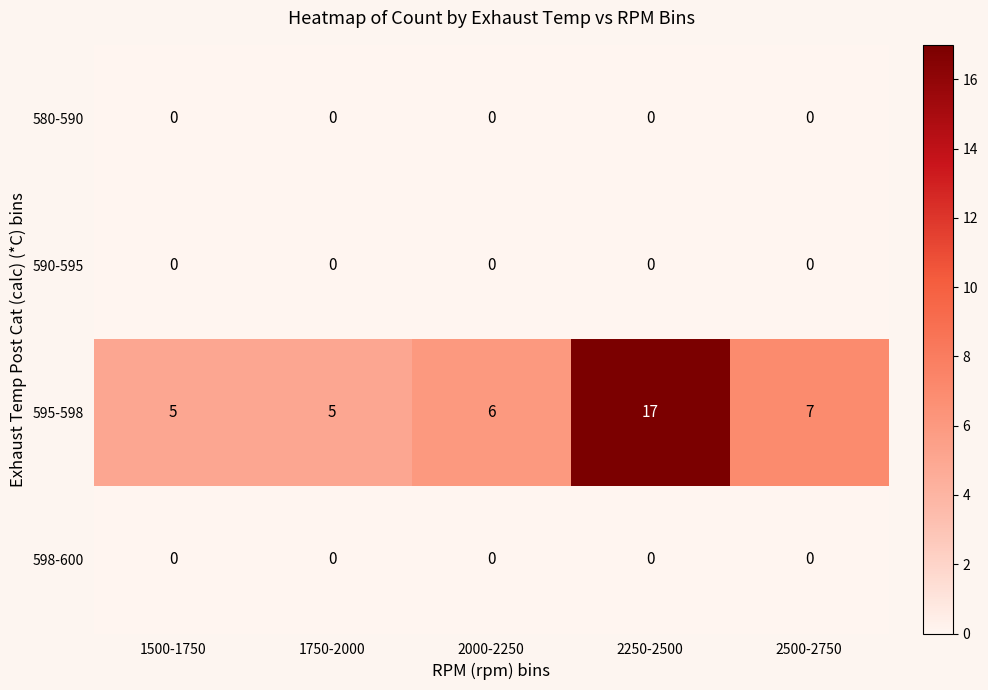

Which series has the largest total across all categories?

595-598